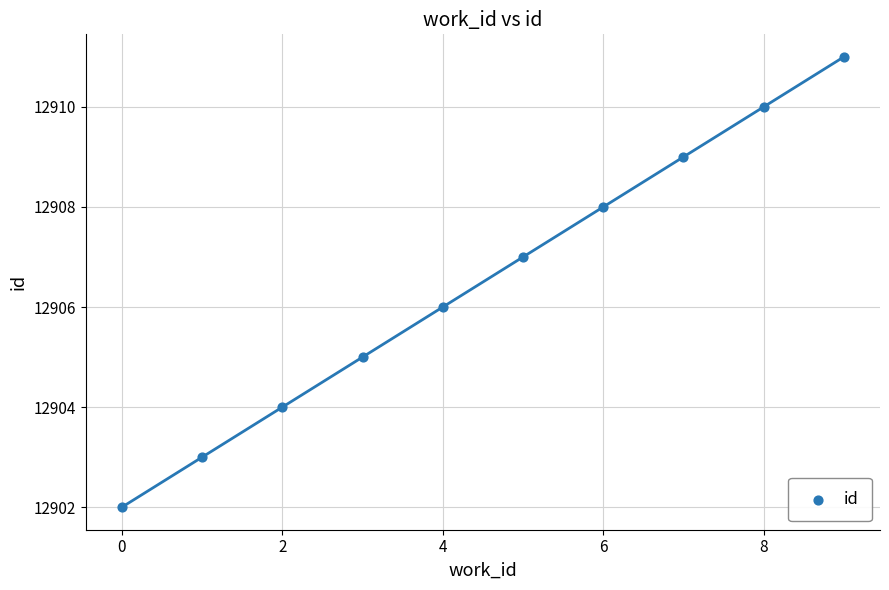

What is the range of Y values (max minus min)?

9